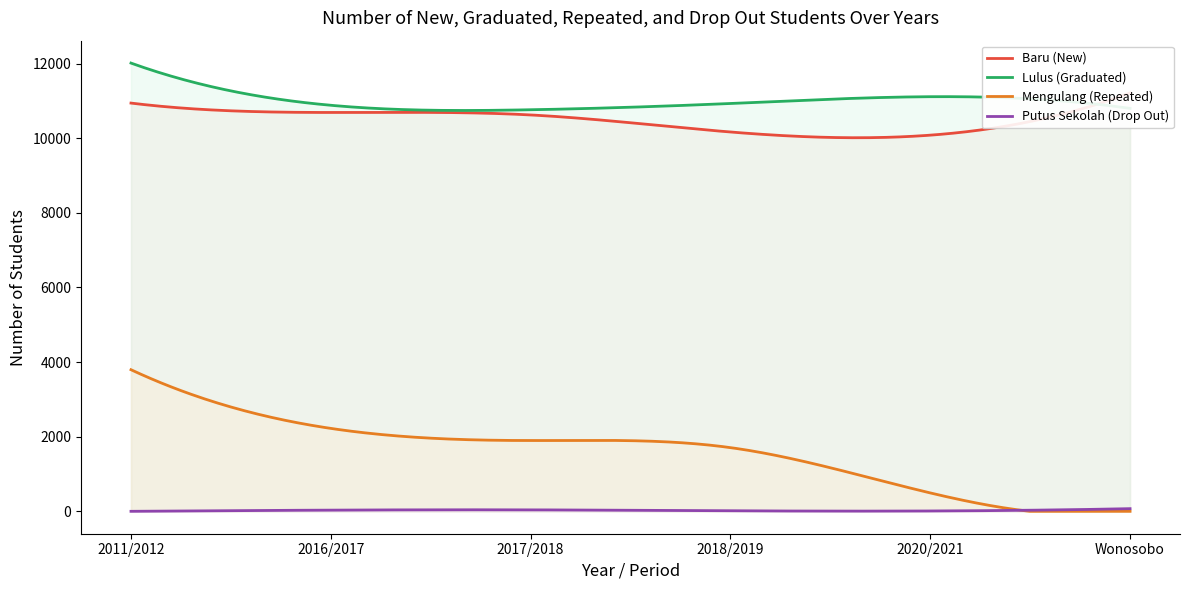

What is the label of the 5th point from the right?

2016/2017